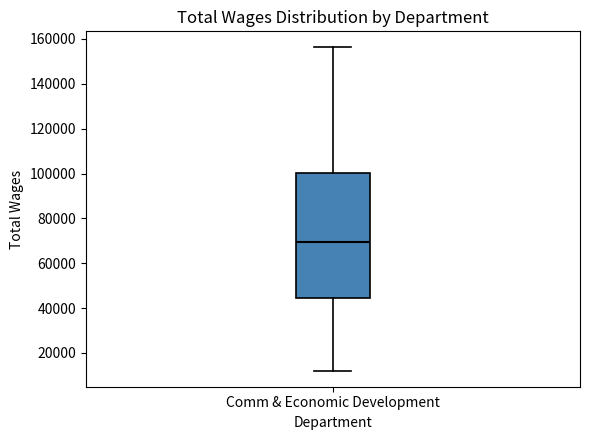

Where is the upper edge of the box for Comm & Economic Development on the y-axis? The values are not printed on the chart, so give them approximately, as read against the axis.

100000